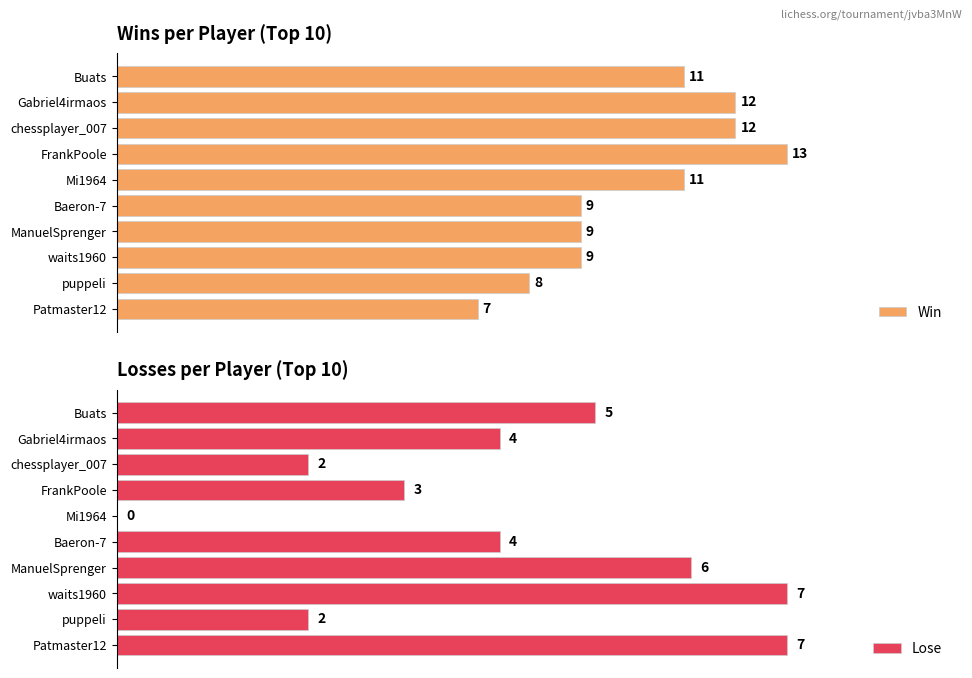

What is the sum of all Lose values?

40